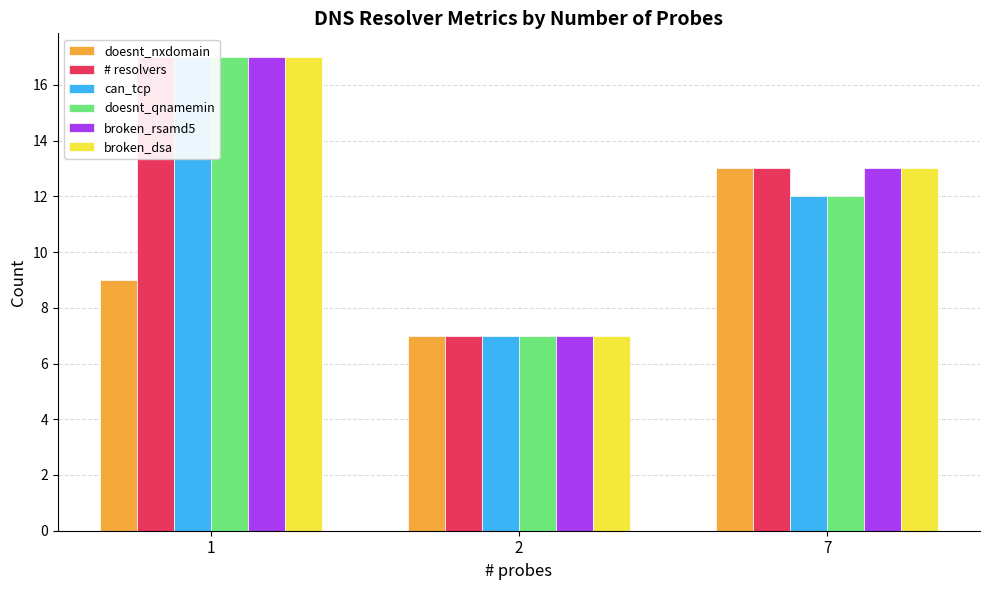

Which has a higher value, 1 or 2?

1